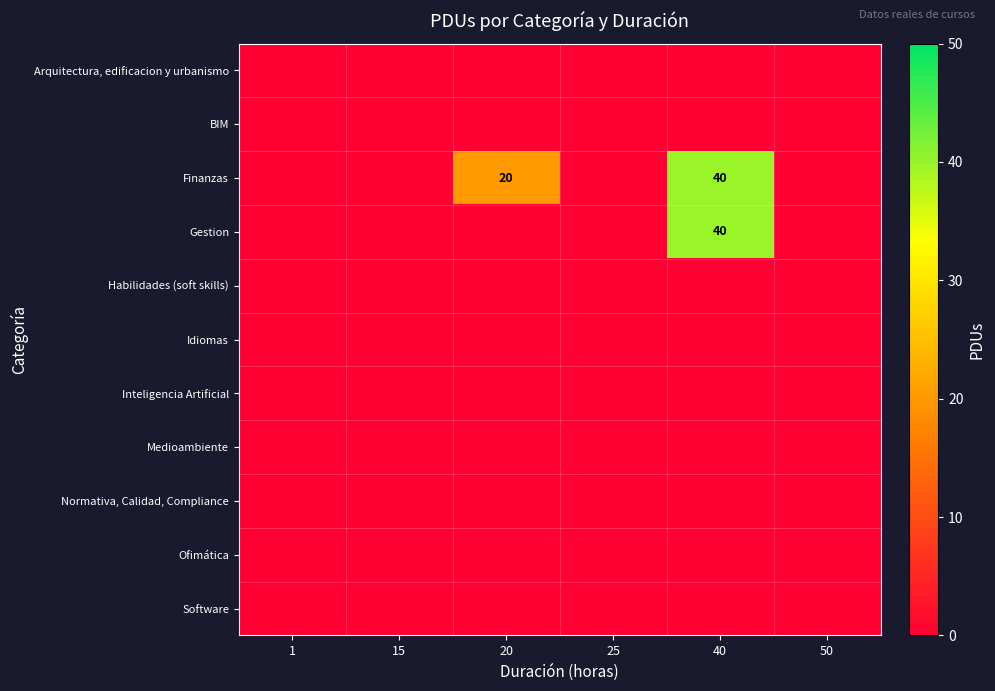

True or false: Idiomas has a value of 0 at 40.

True